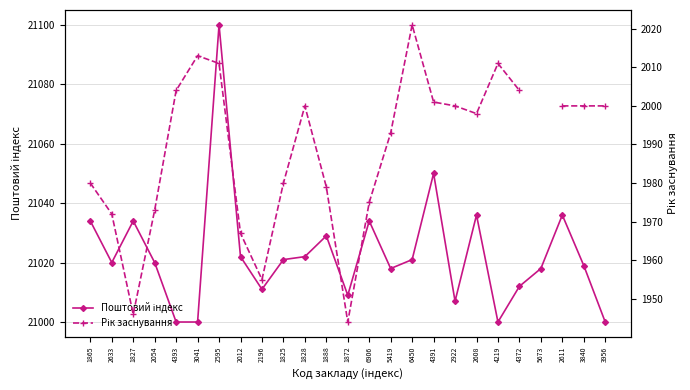

True or false: Поштовий індекс and Рік заснування cross at least once.

False